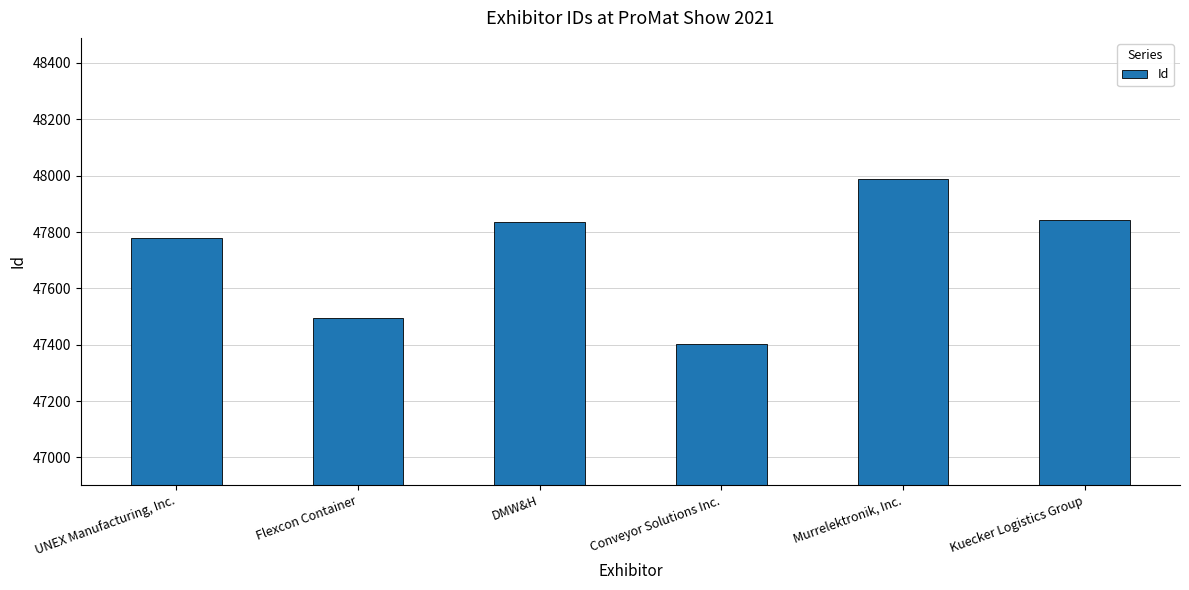

List the labels in order of value, smallest first.

Conveyor Solutions Inc., Flexcon Container, UNEX Manufacturing, Inc., DMW&H, Kuecker Logistics Group, Murrelektronik, Inc.